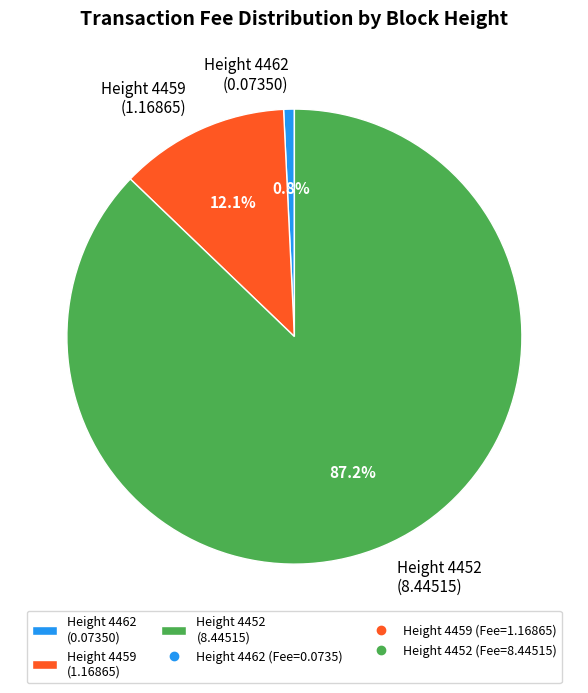

How many segments does this pie chart have?

3